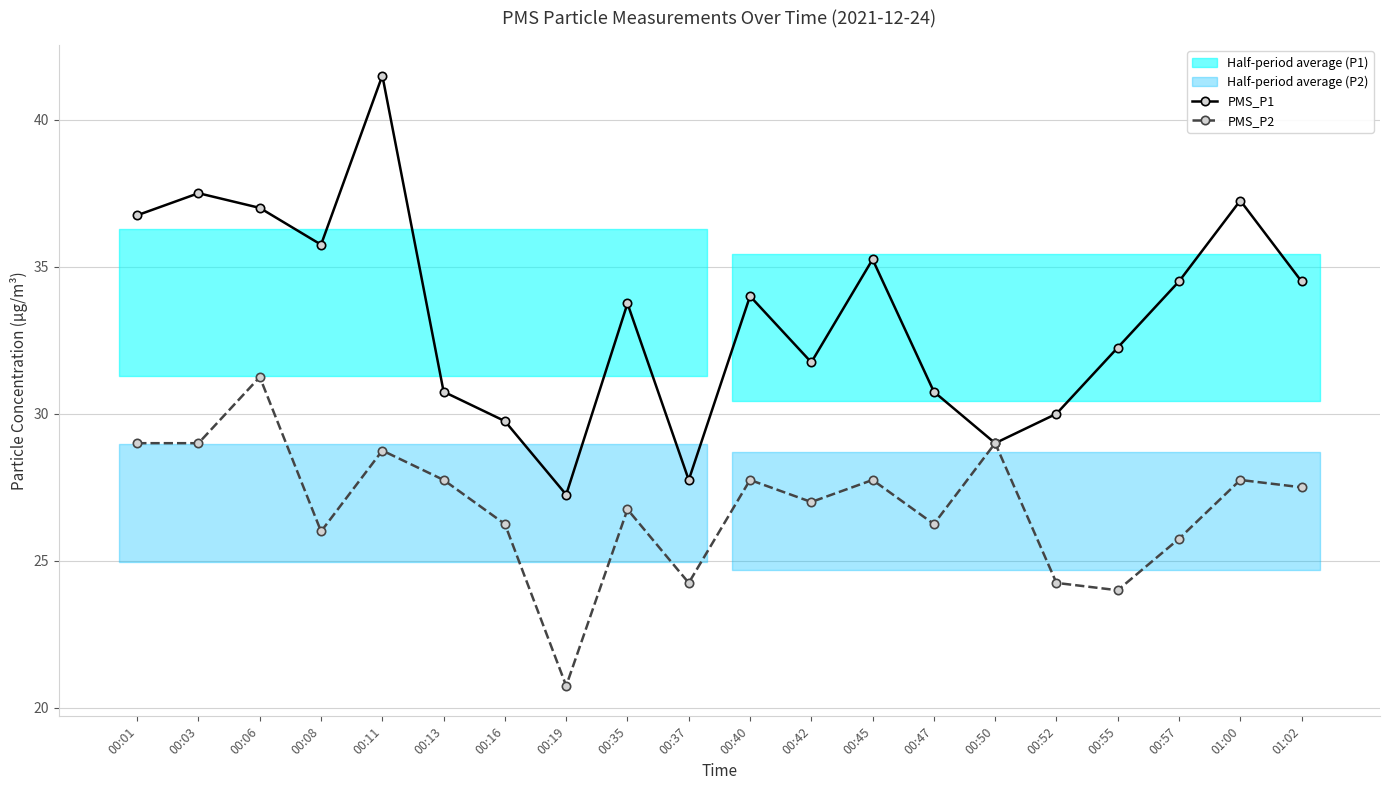

True or false: PMS_P2 and PMS_P1 cross at least once.

False